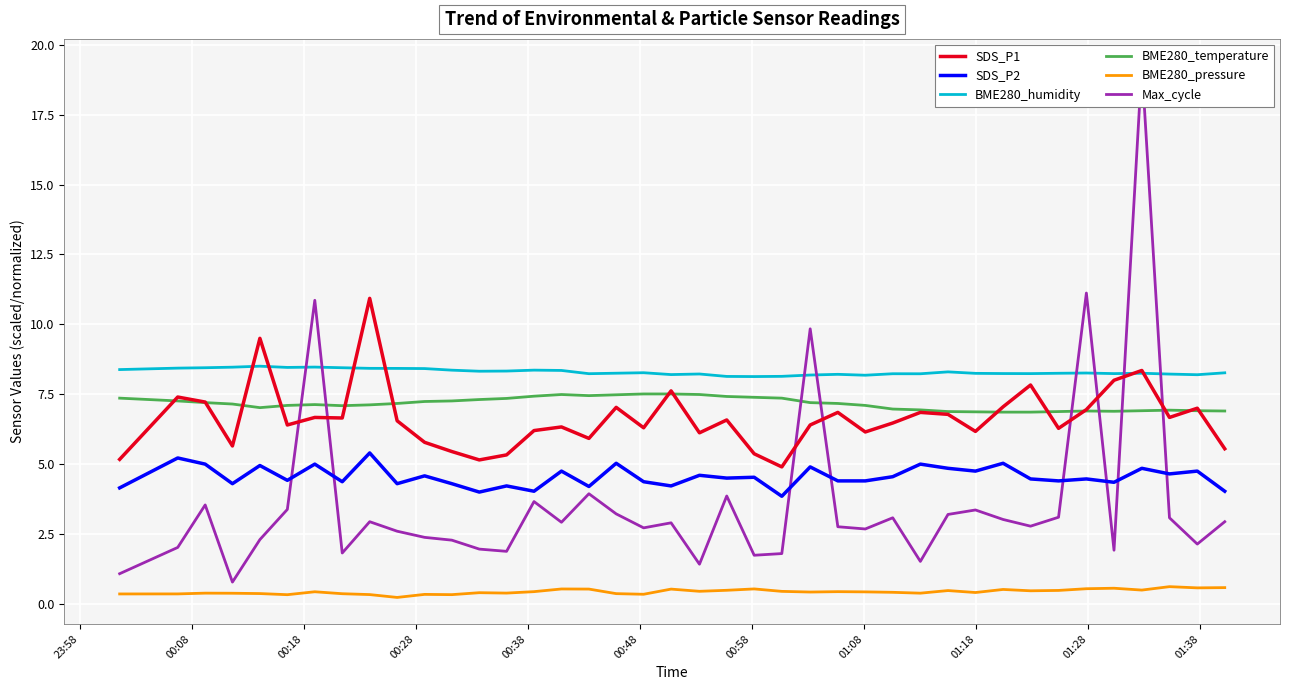

True or false: BME280_temperature and BME280_pressure intersect in this chart.

False